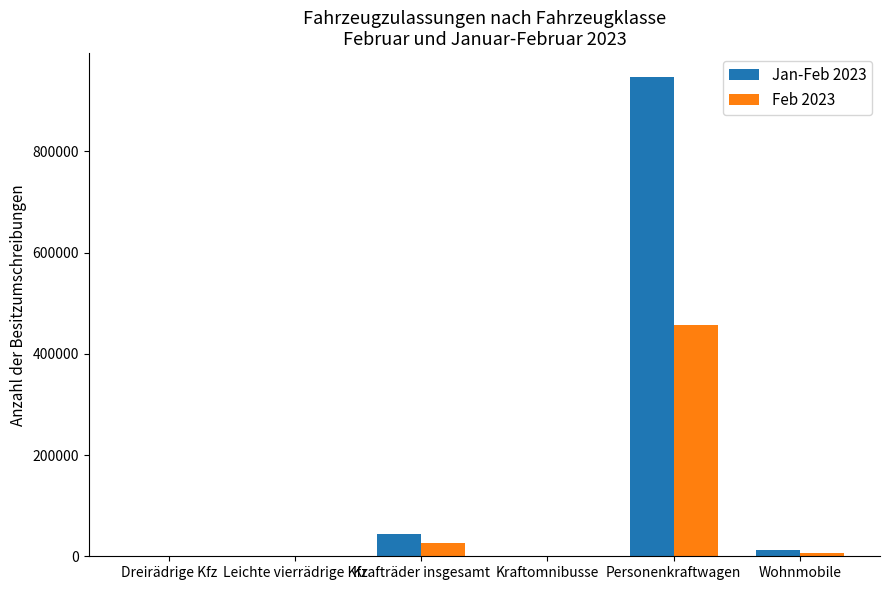

At which category is the sum across all series the highest?

Personenkraftwagen